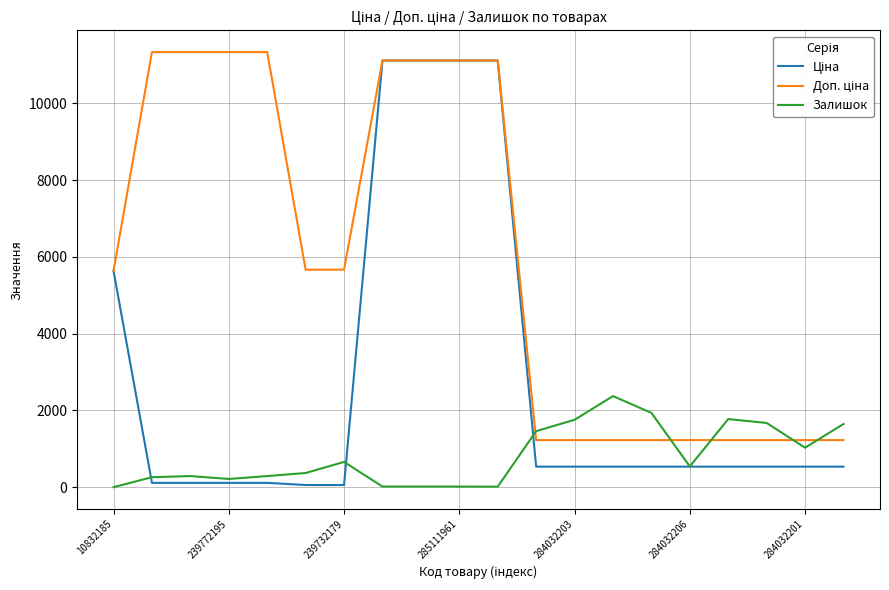

What is the highest value of the Залишок series?

2373.0